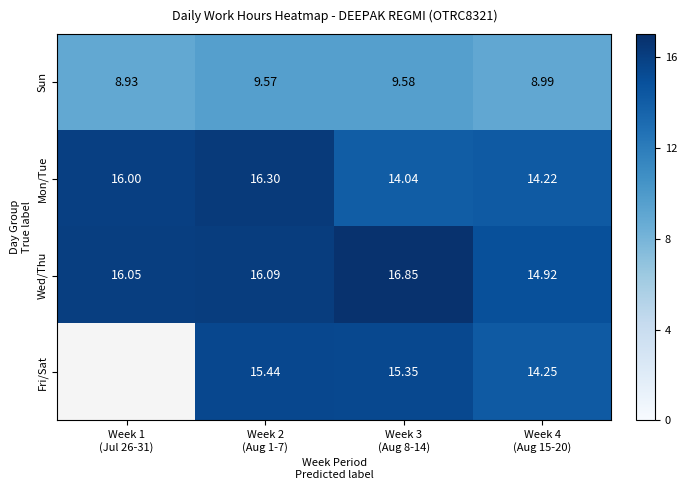

At which label does Mon/Tue first exceed 16?

Week 2 (Aug 1-7)